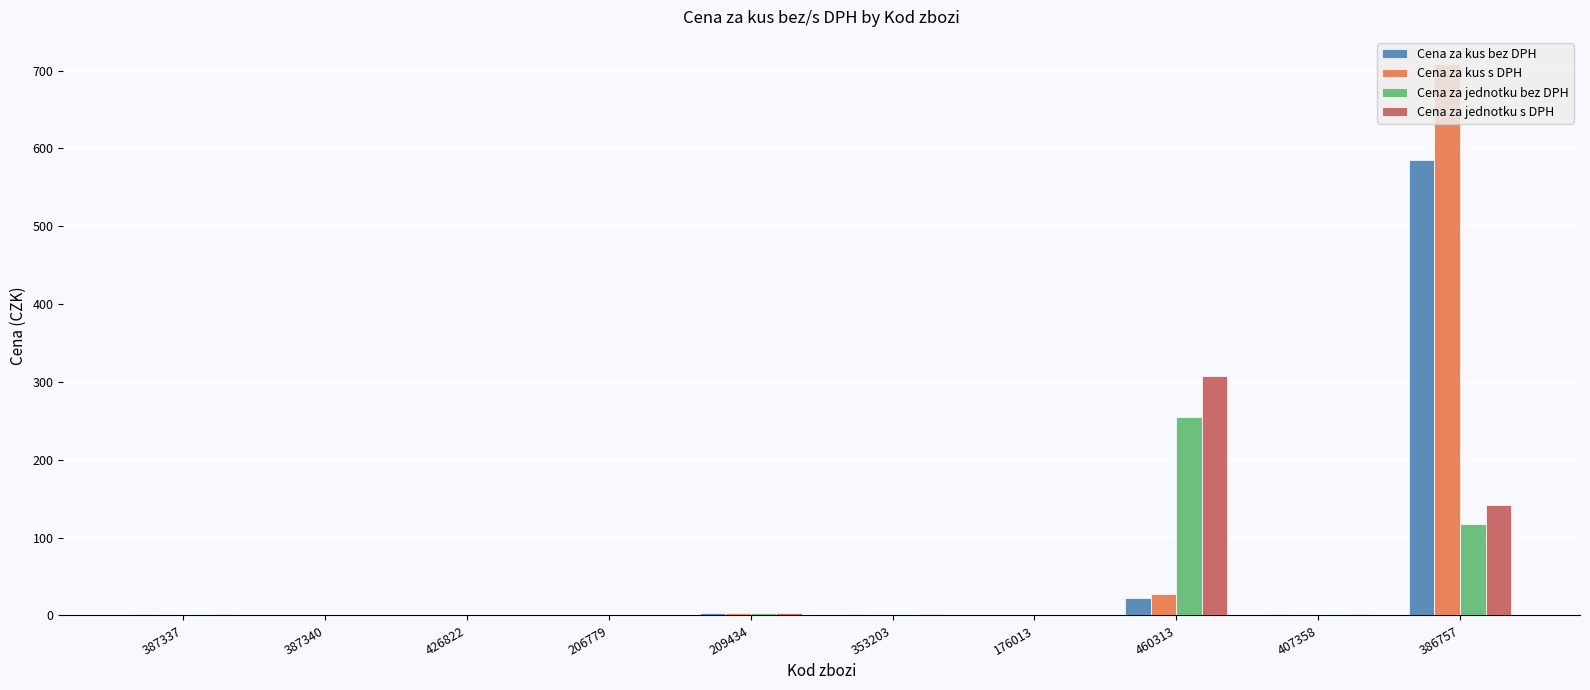

How many distinct data groups are displayed?

4